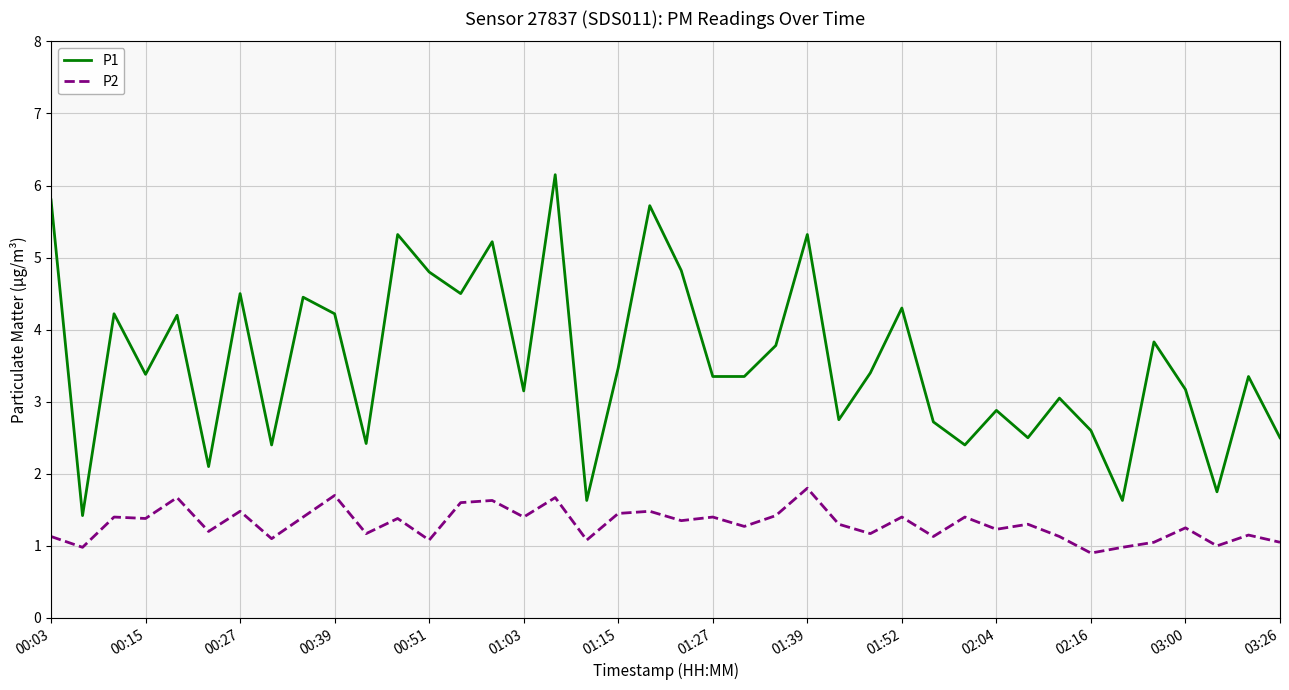

What is the difference between the maximum and minimum values in the P2 series?

0.9